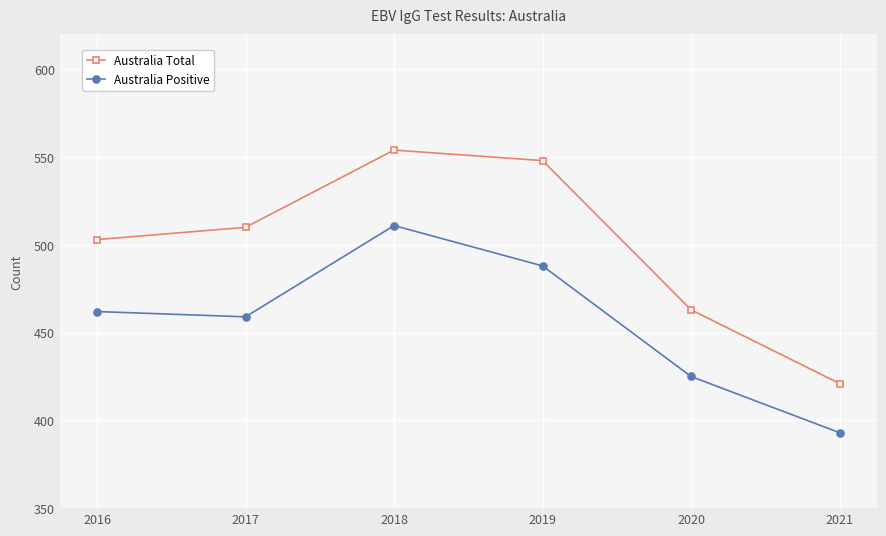

What are all the series names shown in the legend?

Australia Total, Australia Positive